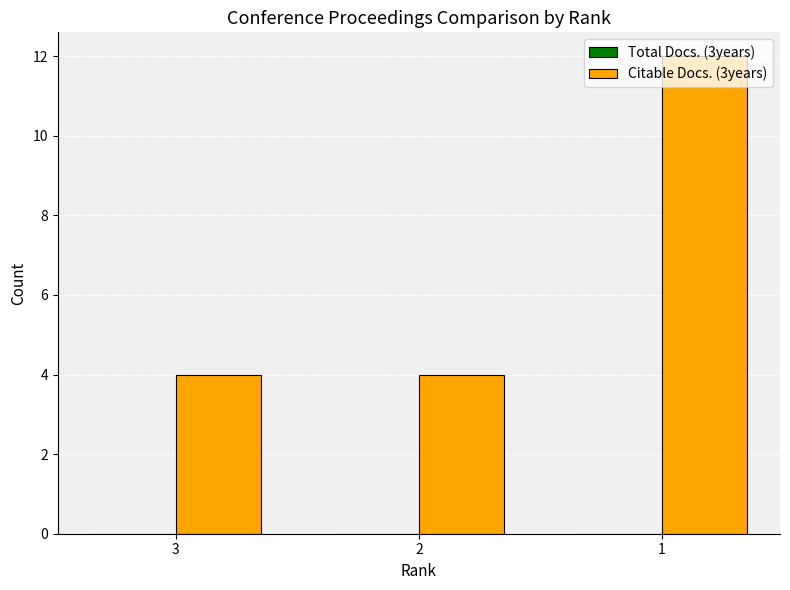

What is the average value?

7